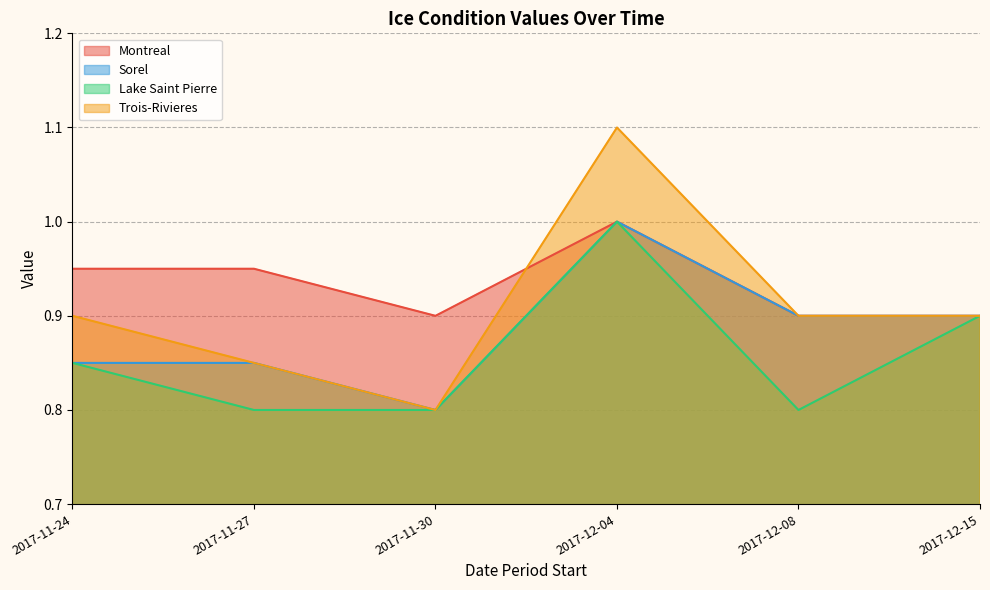

Reading left to right, transcribe all the data shown in this chart.

Montreal: 2017-11-24=0.9	2017-11-27=0.9	2017-11-30=0.9	2017-12-04=1.0	2017-12-08=0.9	2017-12-15=0.9
Sorel: 2017-11-24=0.8	2017-11-27=0.8	2017-11-30=0.8	2017-12-04=1.0	2017-12-08=0.9	2017-12-15=0.9
Lake Saint Pierre: 2017-11-24=0.8	2017-11-27=0.8	2017-11-30=0.8	2017-12-04=1.0	2017-12-08=0.8	2017-12-15=0.9
Trois-Rivieres: 2017-11-24=0.9	2017-11-27=0.8	2017-11-30=0.8	2017-12-04=1.1	2017-12-08=0.9	2017-12-15=0.9